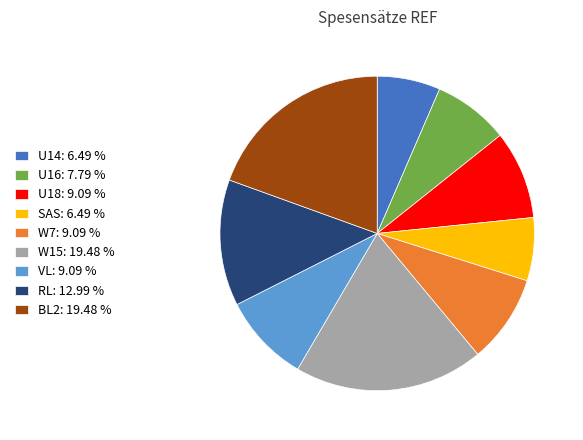

Is SAS the majority of the pie?

No